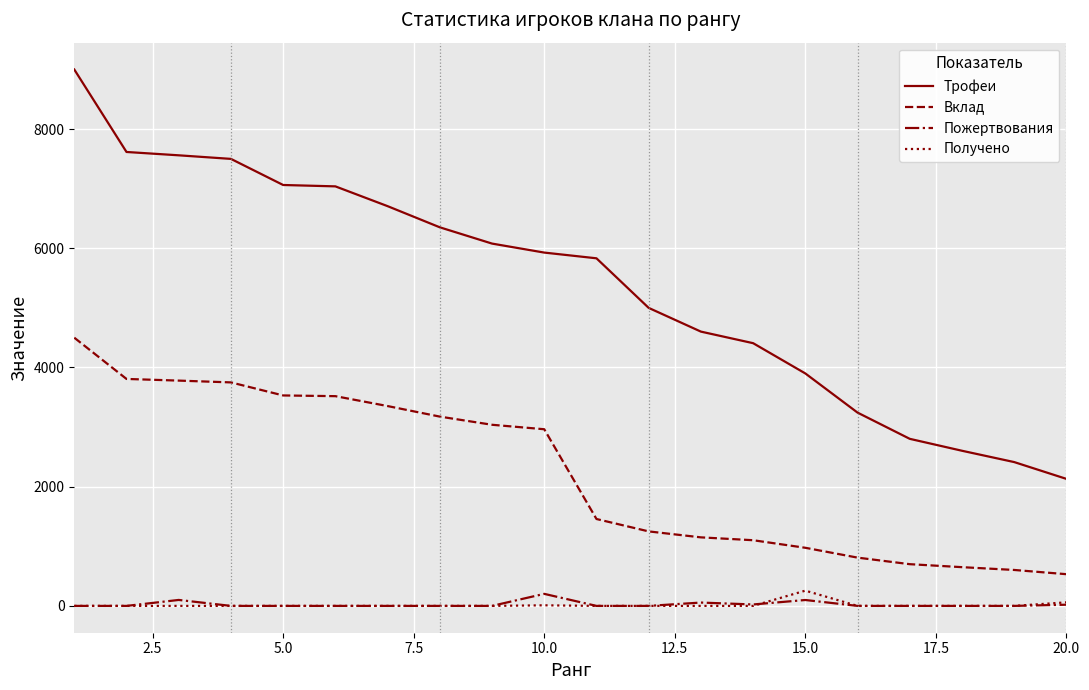

Which series has the largest range (max minus min)?

Трофеи